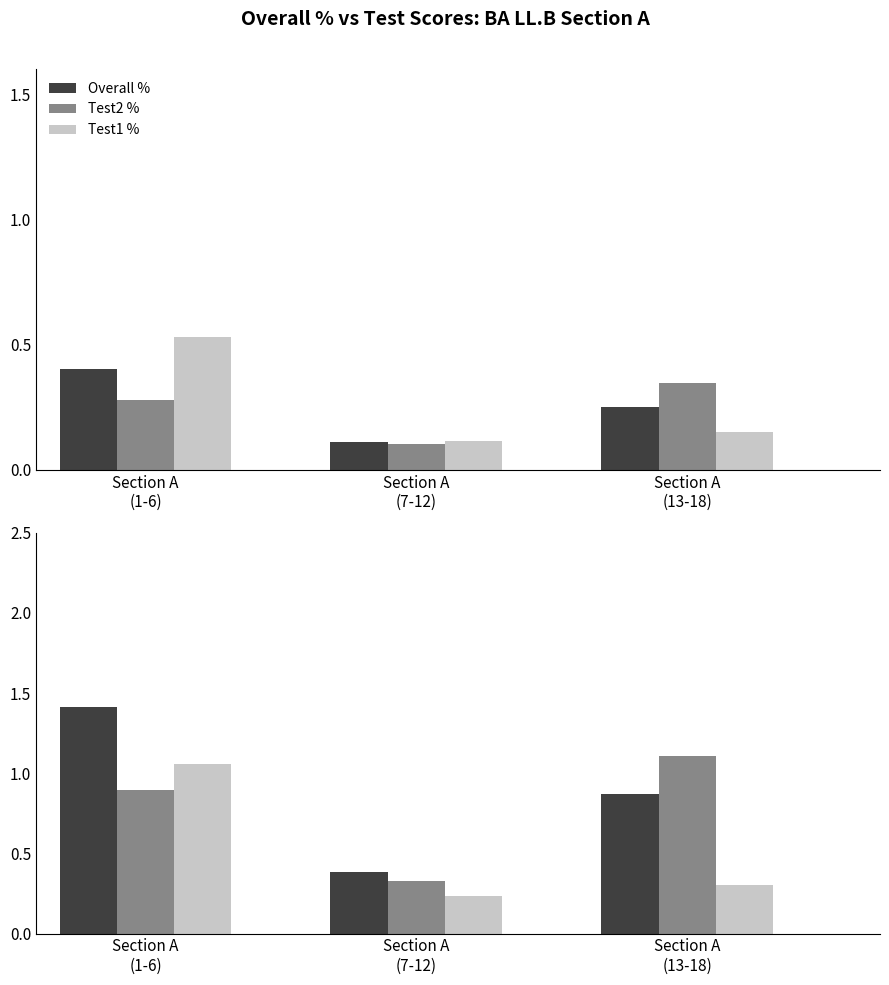

What is the sum of the Test1 % values at 12 and 9?

0.4